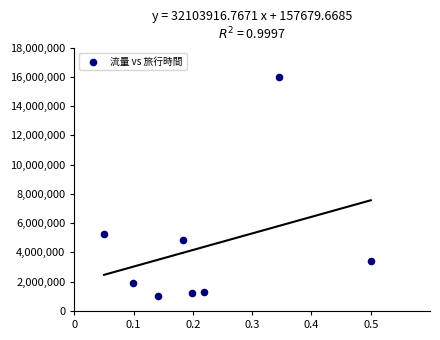

What is the range of Y values (max minus min)?

15000000.0